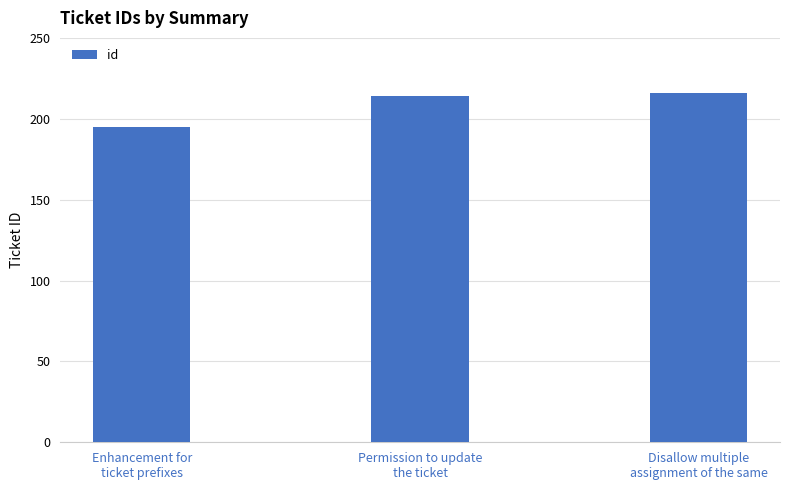

Reading right to left, what are all the values shown in this chart?

216	214	195